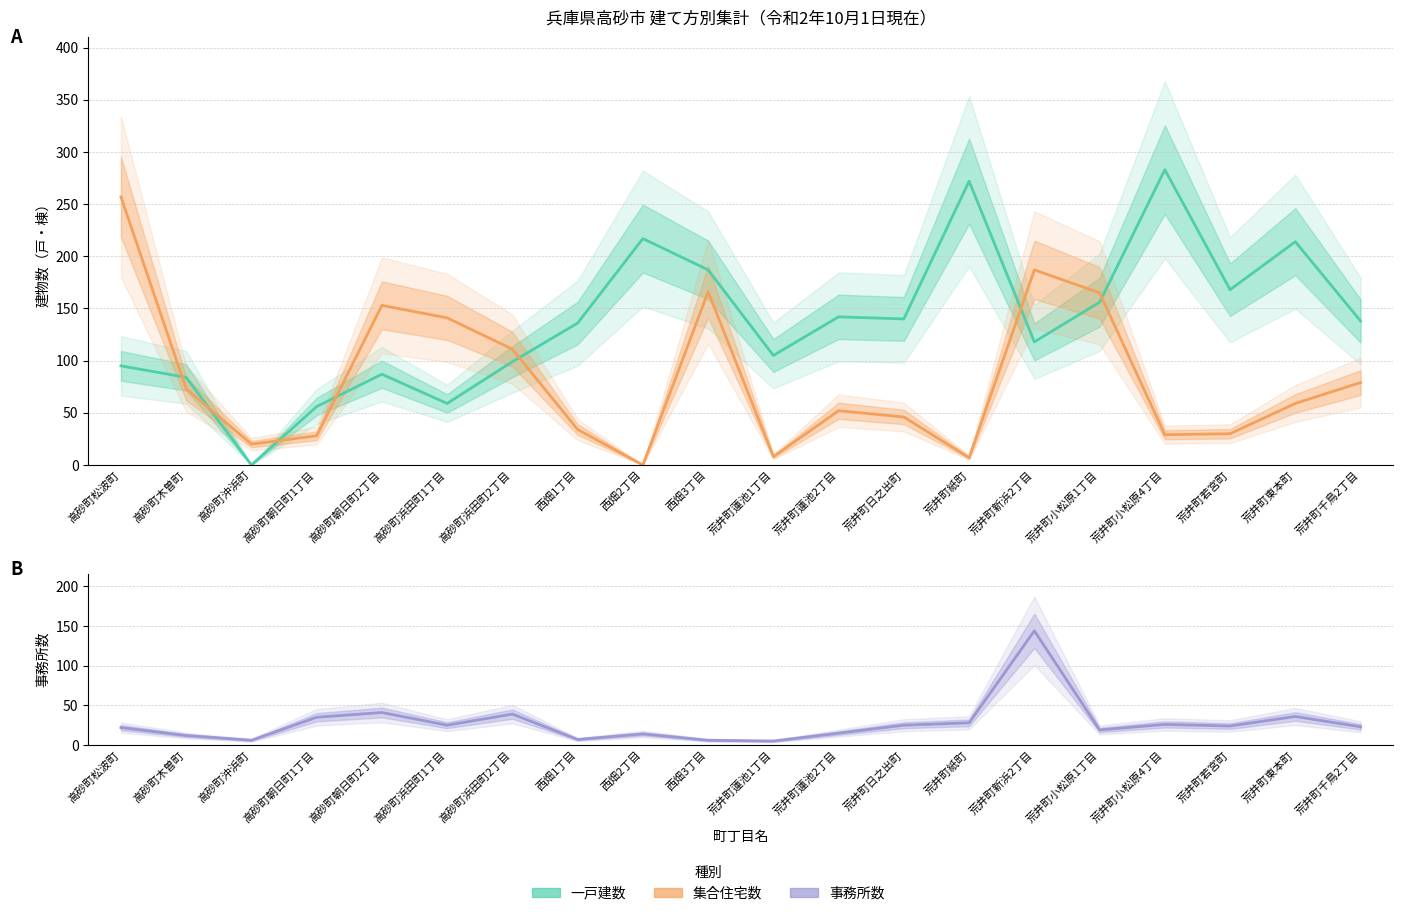

What is the spread (max minus min) of values at 高砂町沖浜町?

20